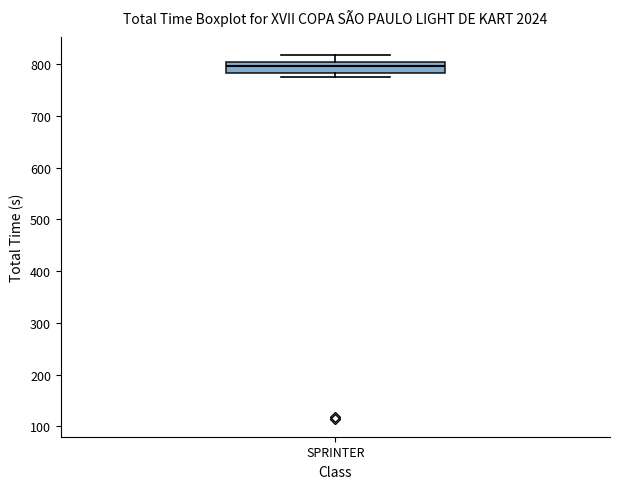

Where is the lower edge of the box for SPRINTER on the y-axis? The values are not printed on the chart, so give them approximately, as read against the axis.

780